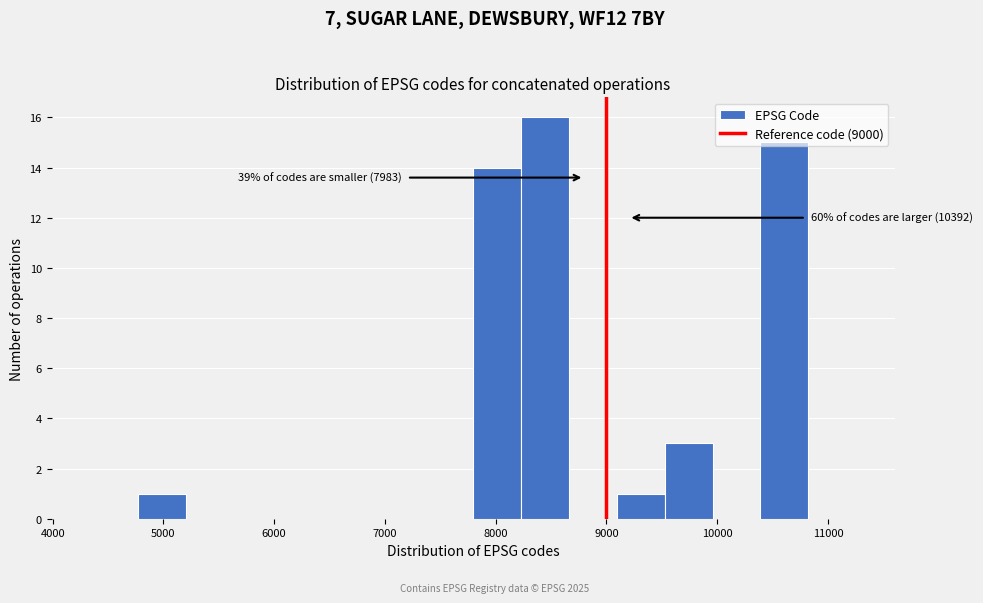

Over which range of the x-axis is the bar tallest?

8200 to 8700